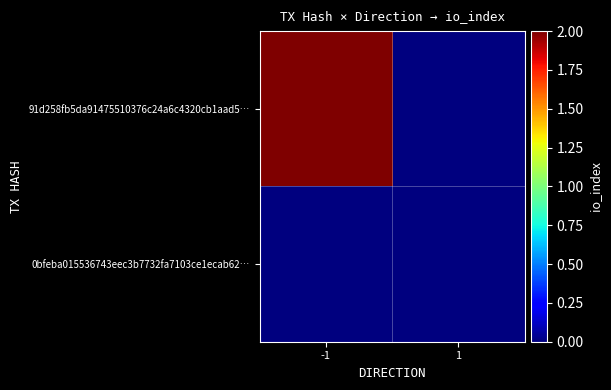

How many distinct data groups are displayed?

2